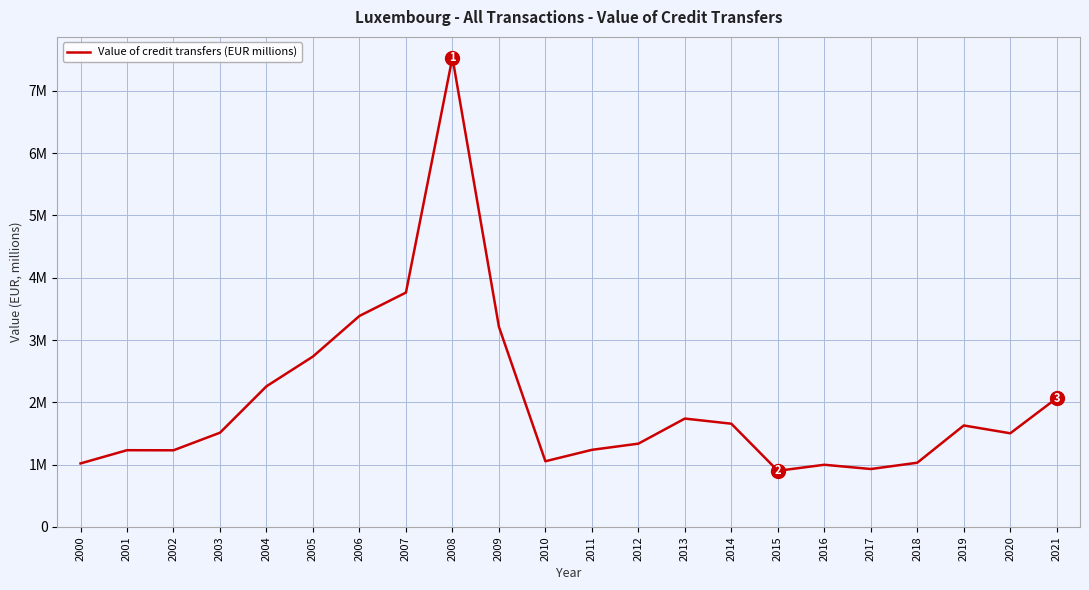

What is the sum of the values at 2004 and 2015?

3.2